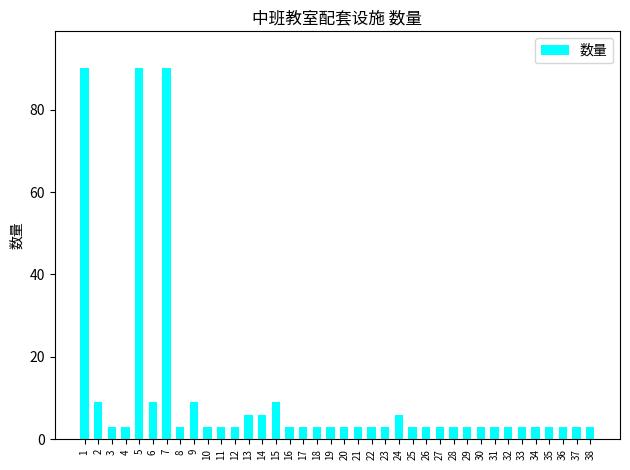

Are the bars horizontal?

No